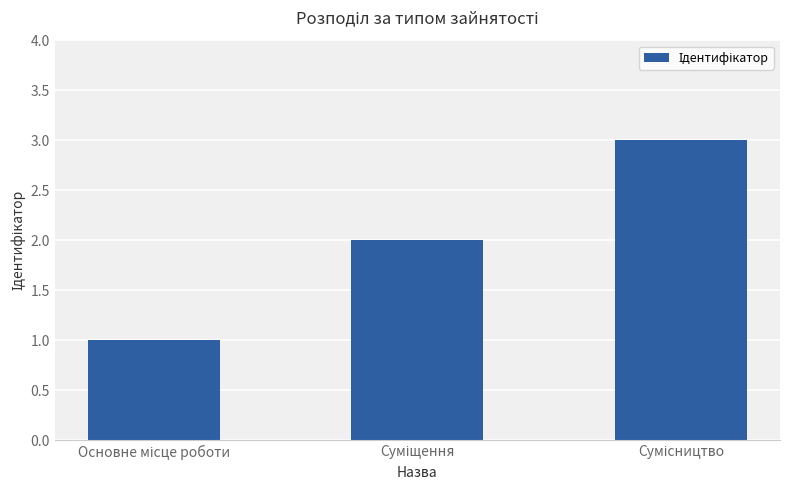

What is the maximum value shown in the chart?

3